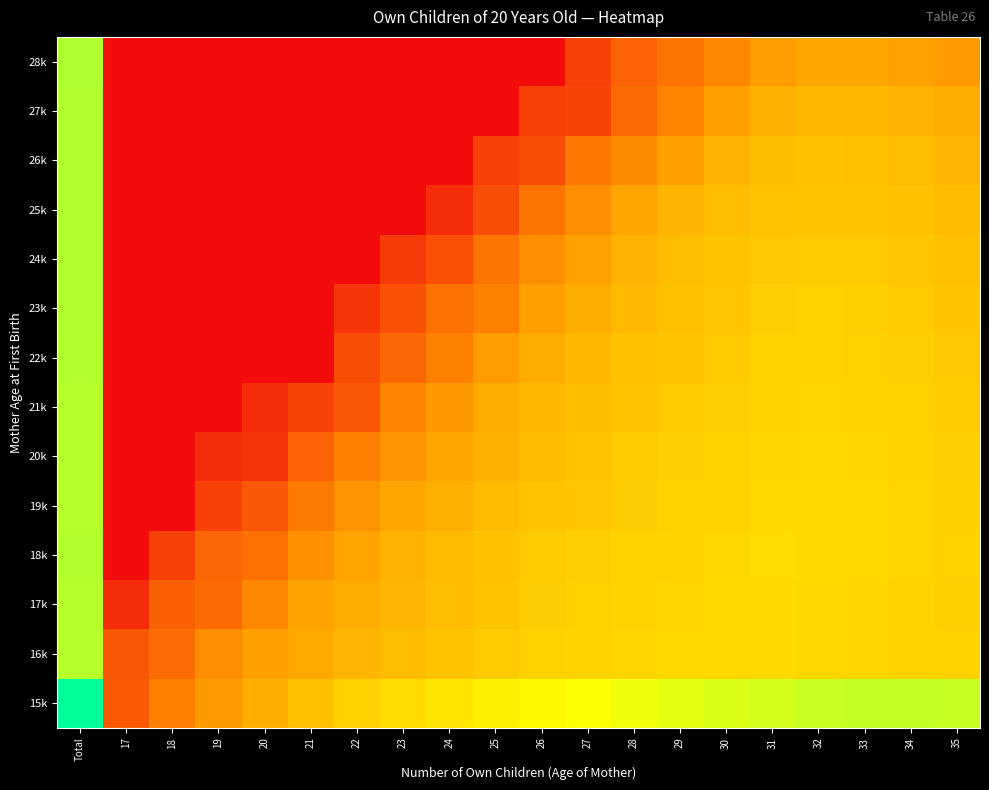

At 28, list the series in order from smallest to largest.

28k, 27k, 26k, 25k, 24k, 23k, 22k, 21k, 20k, 19k, 18k, 17k, 16k, 15k